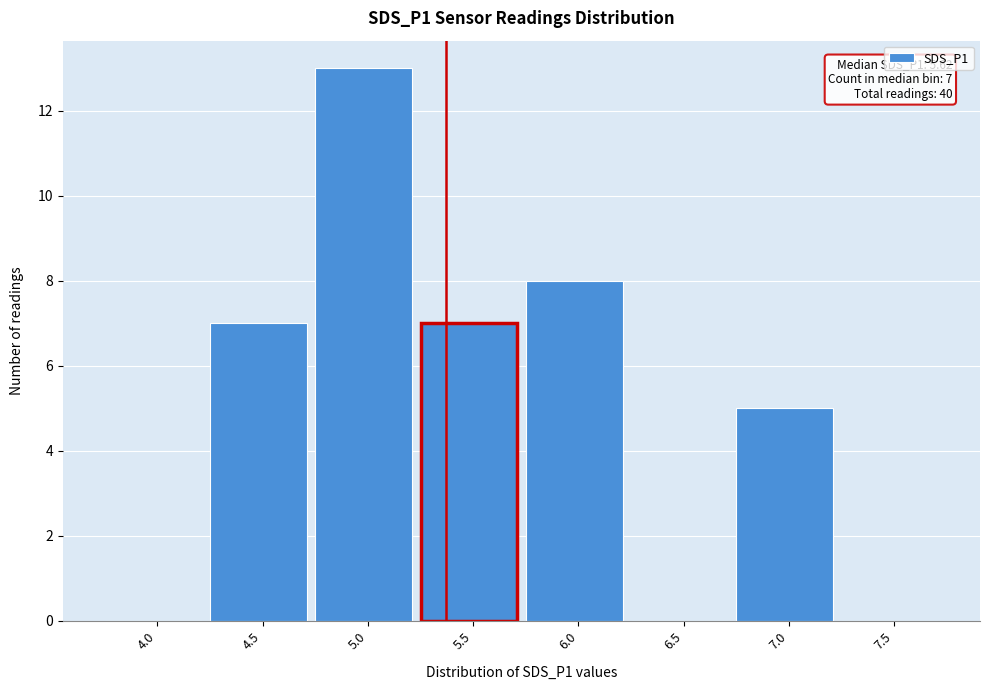

Reading left to right, extract all data points from this chart.

4.0=0	4.5=7	5.0=13	5.5=7	6.0=8	6.5=0	7.0=5	7.5=0